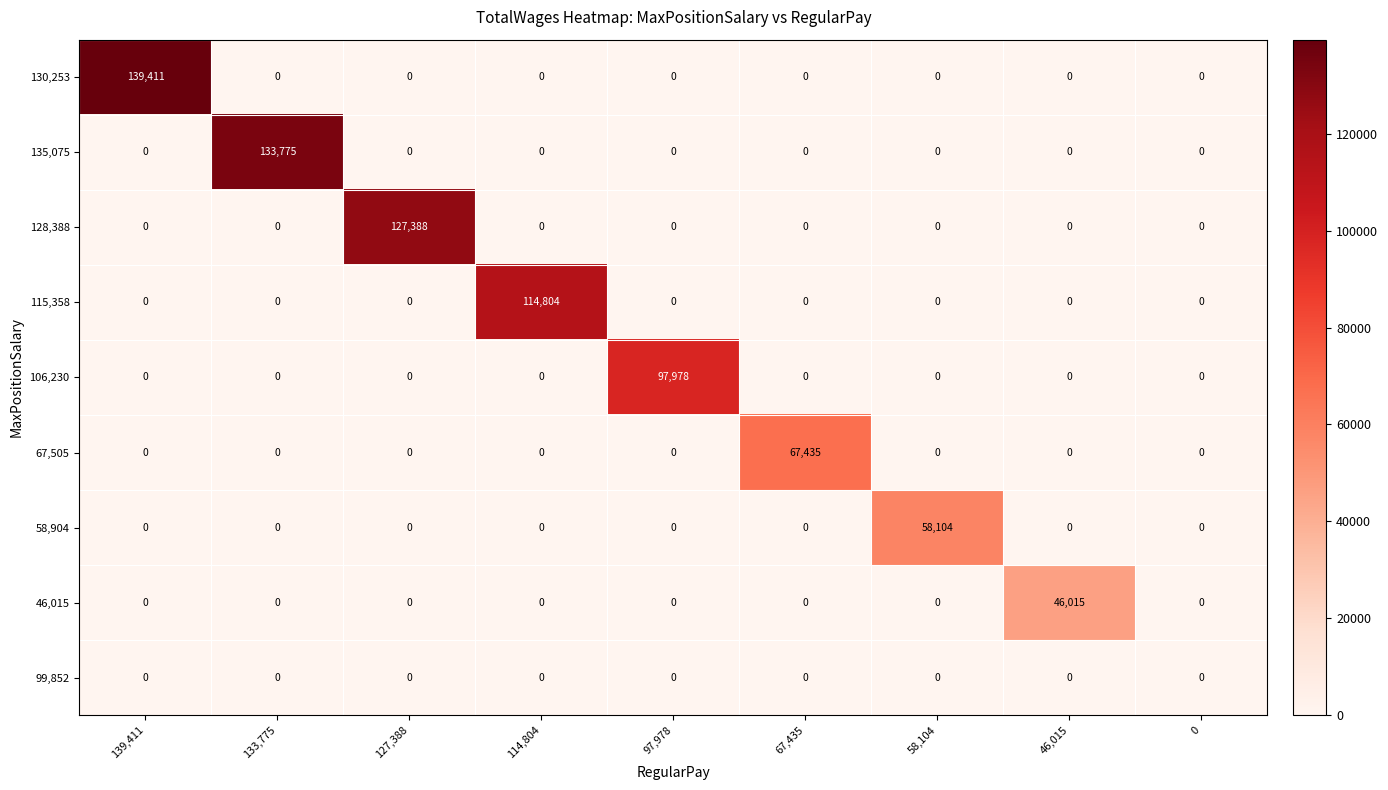

At which category is the sum across all series the highest?

139,411